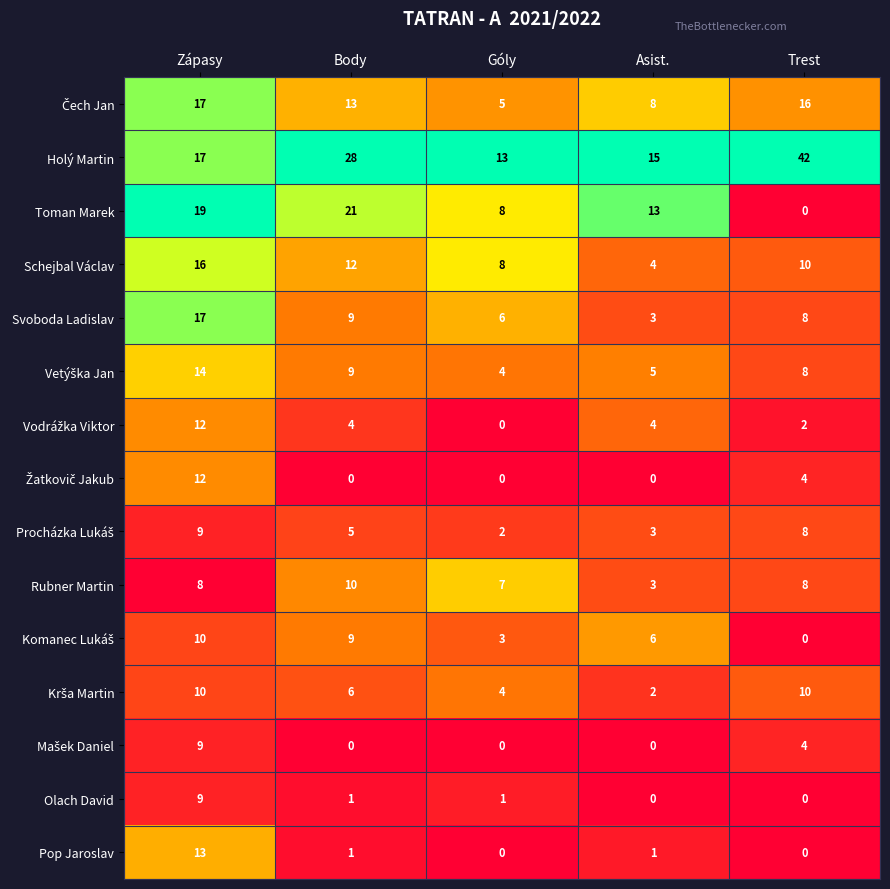

What is the difference between the Toman Marek values at Body and Trest?

21